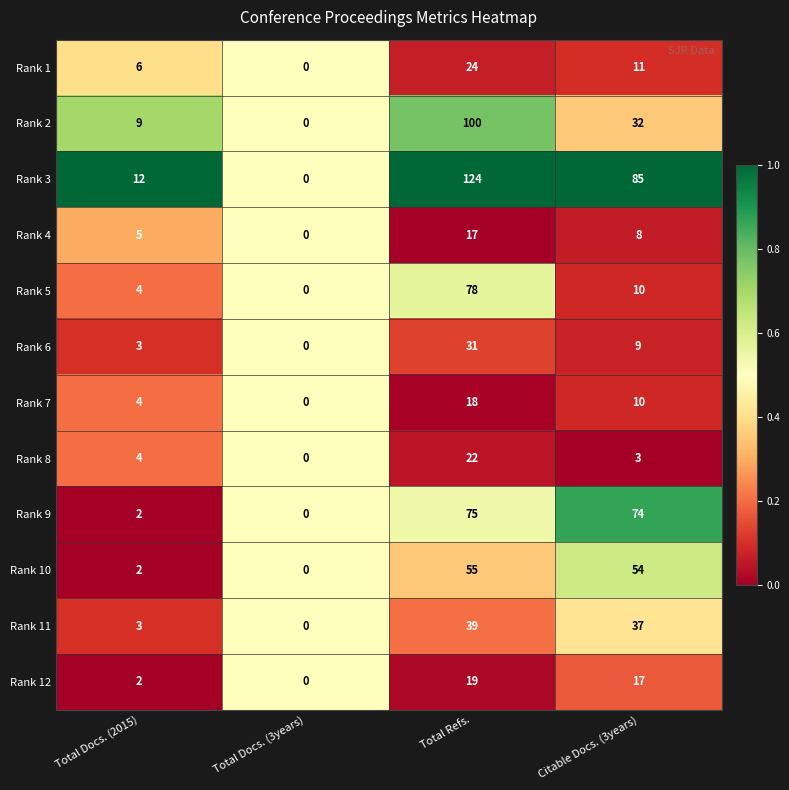

At which label does Rank 9 first exceed 74?

Total Refs.